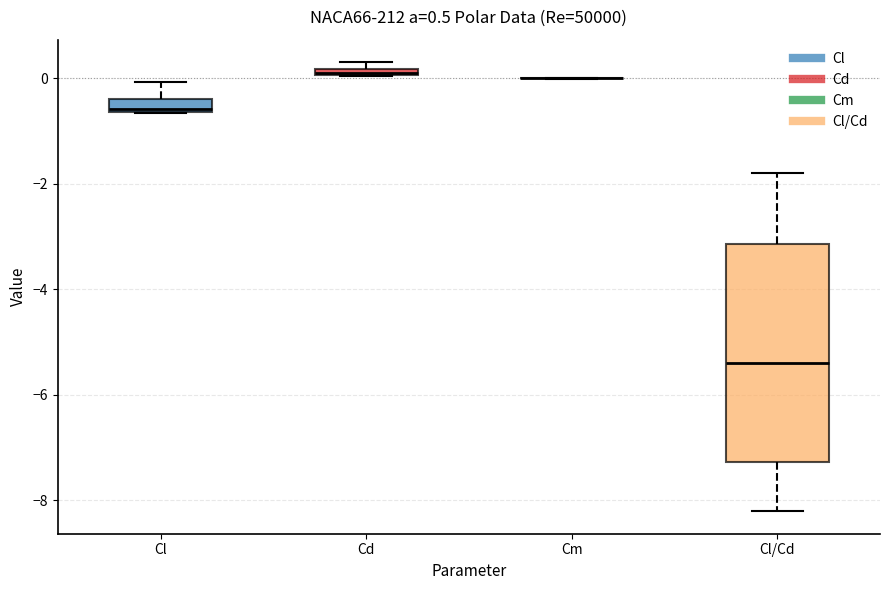

Which box is the tallest, from its lower edge to its upper edge?

Cl/Cd